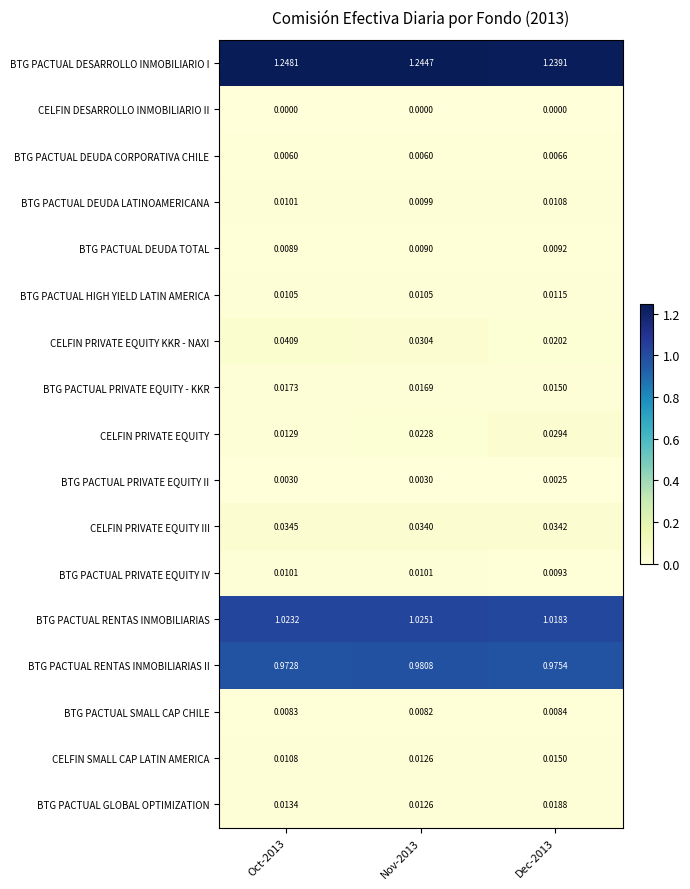

Count the number of data series in this chart.

17